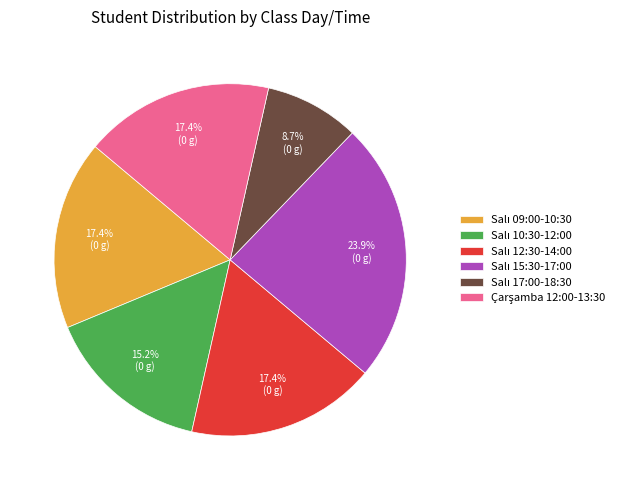

Is there a majority slice in this chart?

No